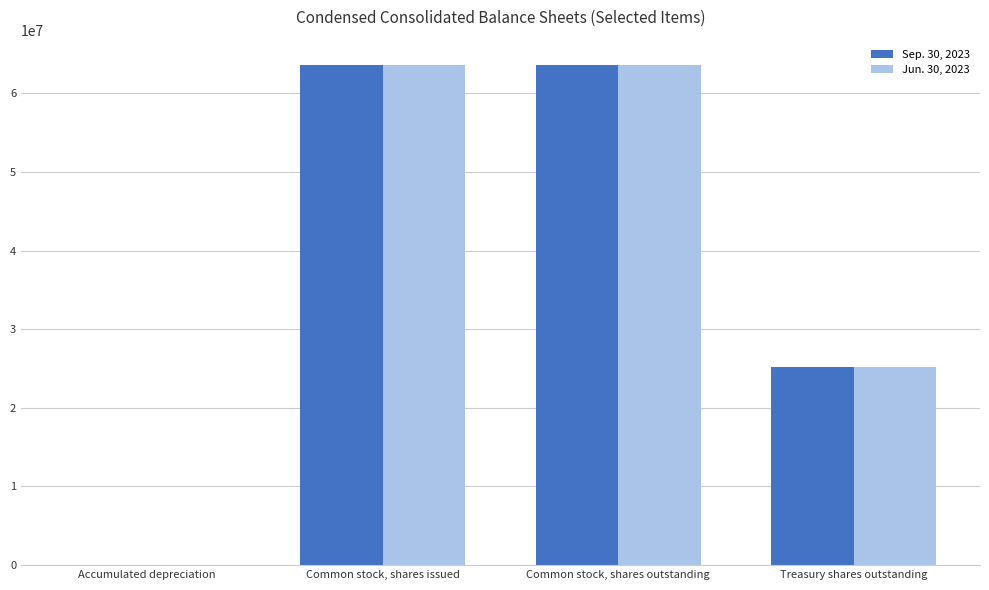

Which series changed the most between Common stock, shares outstanding and Treasury shares outstanding?

Jun. 30, 2023